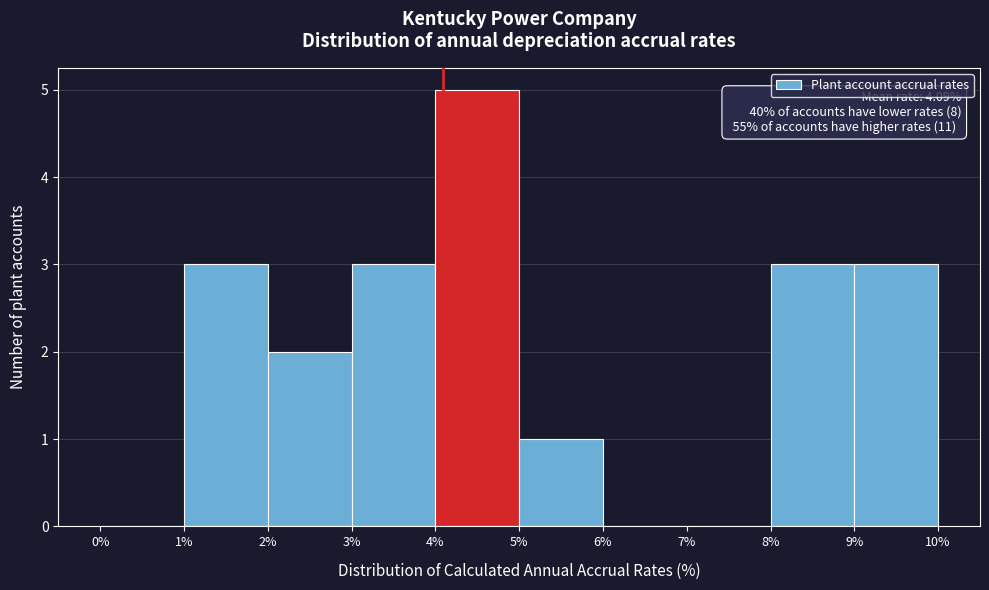

Over which range of the x-axis is the bar tallest?

4% to 5%